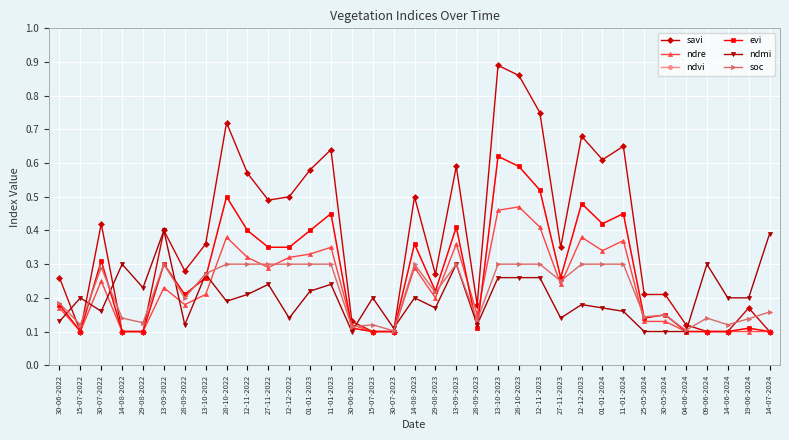

Reading right to left, what are all the values shown in this chart?

savi: 14-07-2024=0.1	19-06-2024=0.2	14-06-2024=0.1	09-06-2024=0.1	04-06-2024=0.1	30-05-2024=0.2	25-05-2024=0.2	11-01-2024=0.7	01-01-2024=0.6	12-12-2023=0.7	27-11-2023=0.3	12-11-2023=0.8	28-10-2023=0.9	13-10-2023=0.9	28-09-2023=0.2	13-09-2023=0.6	29-08-2023=0.3	14-08-2023=0.5	30-07-2023=0.1	15-07-2023=0.1	30-06-2023=0.1	11-01-2023=0.6	01-01-2023=0.6	12-12-2022=0.5	27-11-2022=0.5	12-11-2022=0.6	28-10-2022=0.7	13-10-2022=0.4	28-09-2022=0.3	13-09-2022=0.4	29-08-2022=0.1	14-08-2022=0.1	30-07-2022=0.4	15-07-2022=0.1	30-06-2022=0.3
ndre: 14-07-2024=0.1	19-06-2024=0.1	14-06-2024=0.1	09-06-2024=0.1	04-06-2024=0.1	30-05-2024=0.1	25-05-2024=0.1	11-01-2024=0.4	01-01-2024=0.3	12-12-2023=0.4	27-11-2023=0.2	12-11-2023=0.4	28-10-2023=0.5	13-10-2023=0.5	28-09-2023=0.1	13-09-2023=0.4	29-08-2023=0.2	14-08-2023=0.3	30-07-2023=0.1	15-07-2023=0.1	30-06-2023=0.1	11-01-2023=0.3	01-01-2023=0.3	12-12-2022=0.3	27-11-2022=0.3	12-11-2022=0.3	28-10-2022=0.4	13-10-2022=0.2	28-09-2022=0.2	13-09-2022=0.2	29-08-2022=0.1	14-08-2022=0.1	30-07-2022=0.2	15-07-2022=0.1	30-06-2022=0.2
ndvi: 14-07-2024=0.1	19-06-2024=0.1	14-06-2024=0.1	09-06-2024=0.1	04-06-2024=0.1	30-05-2024=0.1	25-05-2024=0.1	11-01-2024=0.5	01-01-2024=0.4	12-12-2023=0.5	27-11-2023=0.3	12-11-2023=0.5	28-10-2023=0.6	13-10-2023=0.6	28-09-2023=0.1	13-09-2023=0.4	29-08-2023=0.2	14-08-2023=0.4	30-07-2023=0.1	15-07-2023=0.1	30-06-2023=0.1	11-01-2023=0.5	01-01-2023=0.4	12-12-2022=0.3	27-11-2022=0.3	12-11-2022=0.4	28-10-2022=0.5	13-10-2022=0.3	28-09-2022=0.2	13-09-2022=0.3	29-08-2022=0.1	14-08-2022=0.1	30-07-2022=0.3	15-07-2022=0.1	30-06-2022=0.2
evi: 14-07-2024=0.1	19-06-2024=0.1	14-06-2024=0.1	09-06-2024=0.1	04-06-2024=0.1	30-05-2024=0.1	25-05-2024=0.1	11-01-2024=0.5	01-01-2024=0.4	12-12-2023=0.5	27-11-2023=0.3	12-11-2023=0.5	28-10-2023=0.6	13-10-2023=0.6	28-09-2023=0.1	13-09-2023=0.4	29-08-2023=0.2	14-08-2023=0.4	30-07-2023=0.1	15-07-2023=0.1	30-06-2023=0.1	11-01-2023=0.5	01-01-2023=0.4	12-12-2022=0.3	27-11-2022=0.3	12-11-2022=0.4	28-10-2022=0.5	13-10-2022=0.3	28-09-2022=0.2	13-09-2022=0.3	29-08-2022=0.1	14-08-2022=0.1	30-07-2022=0.3	15-07-2022=0.1	30-06-2022=0.2
ndmi: 14-07-2024=0.4	19-06-2024=0.2	14-06-2024=0.2	09-06-2024=0.3	04-06-2024=0.1	30-05-2024=0.1	25-05-2024=0.1	11-01-2024=0.2	01-01-2024=0.2	12-12-2023=0.2	27-11-2023=0.1	12-11-2023=0.3	28-10-2023=0.3	13-10-2023=0.3	28-09-2023=0.1	13-09-2023=0.3	29-08-2023=0.2	14-08-2023=0.2	30-07-2023=0.1	15-07-2023=0.2	30-06-2023=0.1	11-01-2023=0.2	01-01-2023=0.2	12-12-2022=0.1	27-11-2022=0.2	12-11-2022=0.2	28-10-2022=0.2	13-10-2022=0.3	28-09-2022=0.1	13-09-2022=0.4	29-08-2022=0.2	14-08-2022=0.3	30-07-2022=0.2	15-07-2022=0.2	30-06-2022=0.1
soc: 14-07-2024=0.2	19-06-2024=0.1	14-06-2024=0.1	09-06-2024=0.1	04-06-2024=0.1	30-05-2024=0.1	25-05-2024=0.1	11-01-2024=0.3	01-01-2024=0.3	12-12-2023=0.3	27-11-2023=0.2	12-11-2023=0.3	28-10-2023=0.3	13-10-2023=0.3	28-09-2023=0.1	13-09-2023=0.3	29-08-2023=0.2	14-08-2023=0.3	30-07-2023=0.1	15-07-2023=0.1	30-06-2023=0.1	11-01-2023=0.3	01-01-2023=0.3	12-12-2022=0.3	27-11-2022=0.3	12-11-2022=0.3	28-10-2022=0.3	13-10-2022=0.3	28-09-2022=0.2	13-09-2022=0.3	29-08-2022=0.1	14-08-2022=0.1	30-07-2022=0.3	15-07-2022=0.1	30-06-2022=0.2